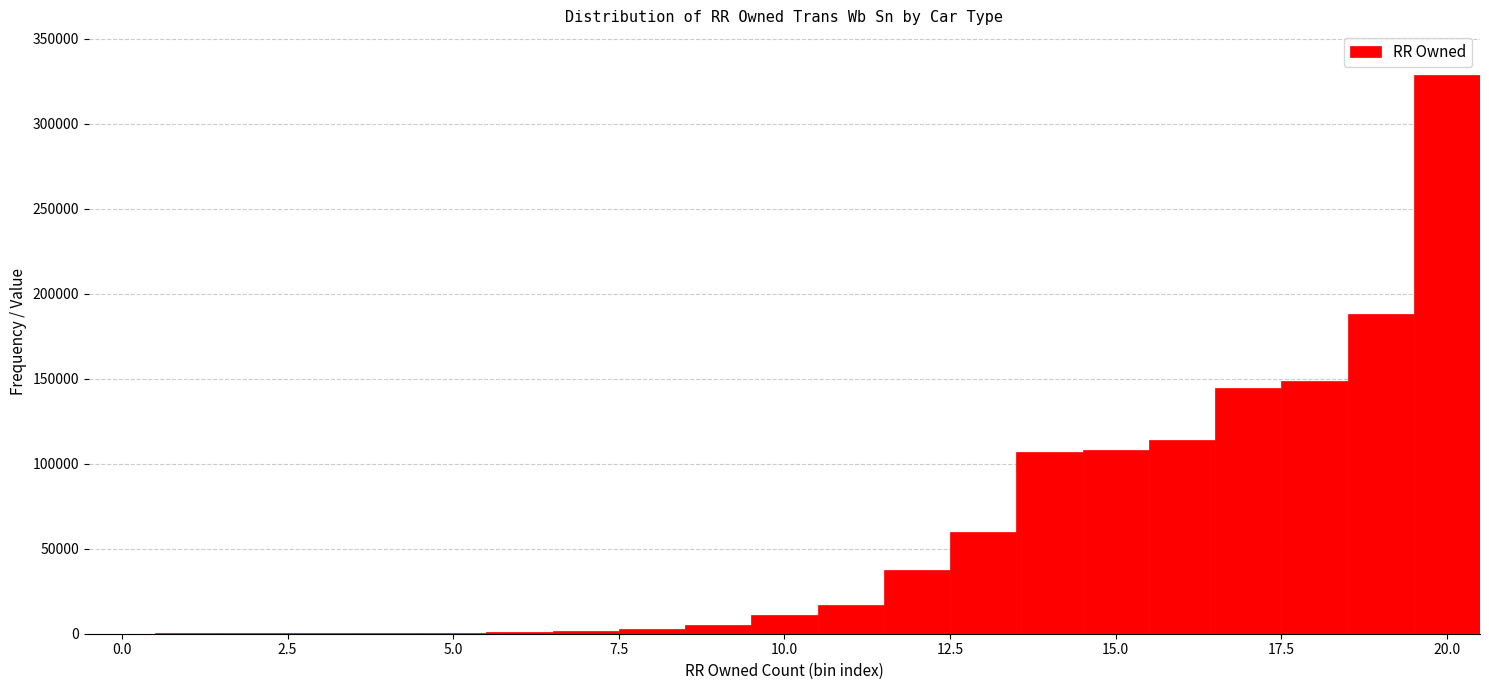

Read against the x-axis, roughly where is the centre of the tallest bar?

20.0